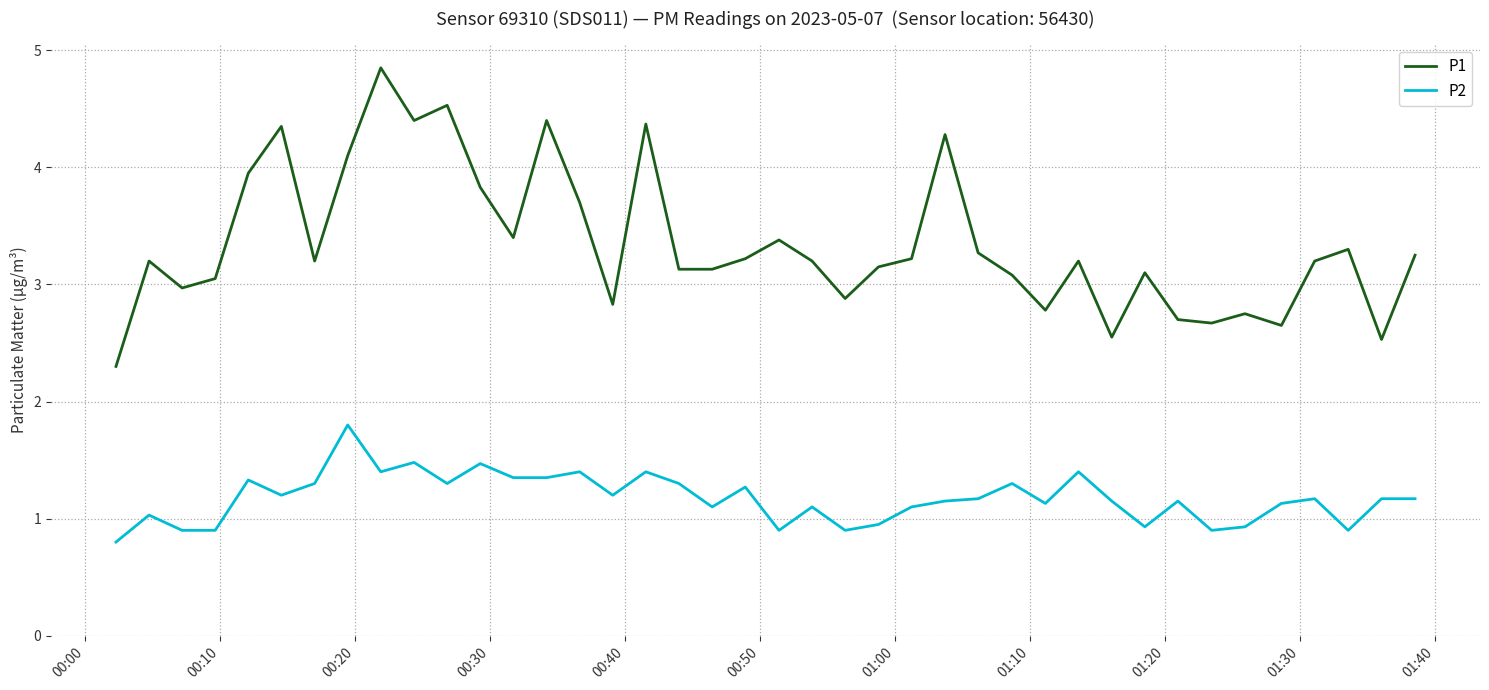

How many distinct data groups are displayed?

2